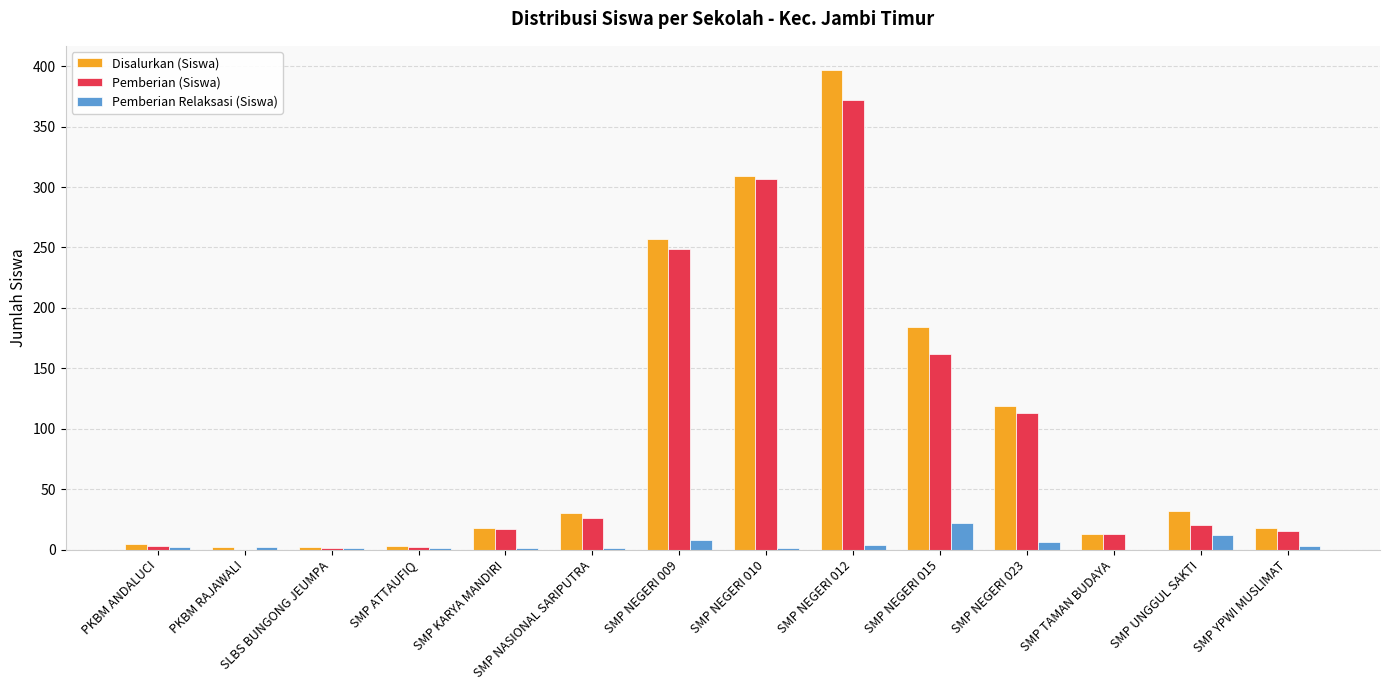

At which category is the sum across all series the highest?

SMP NEGERI 012